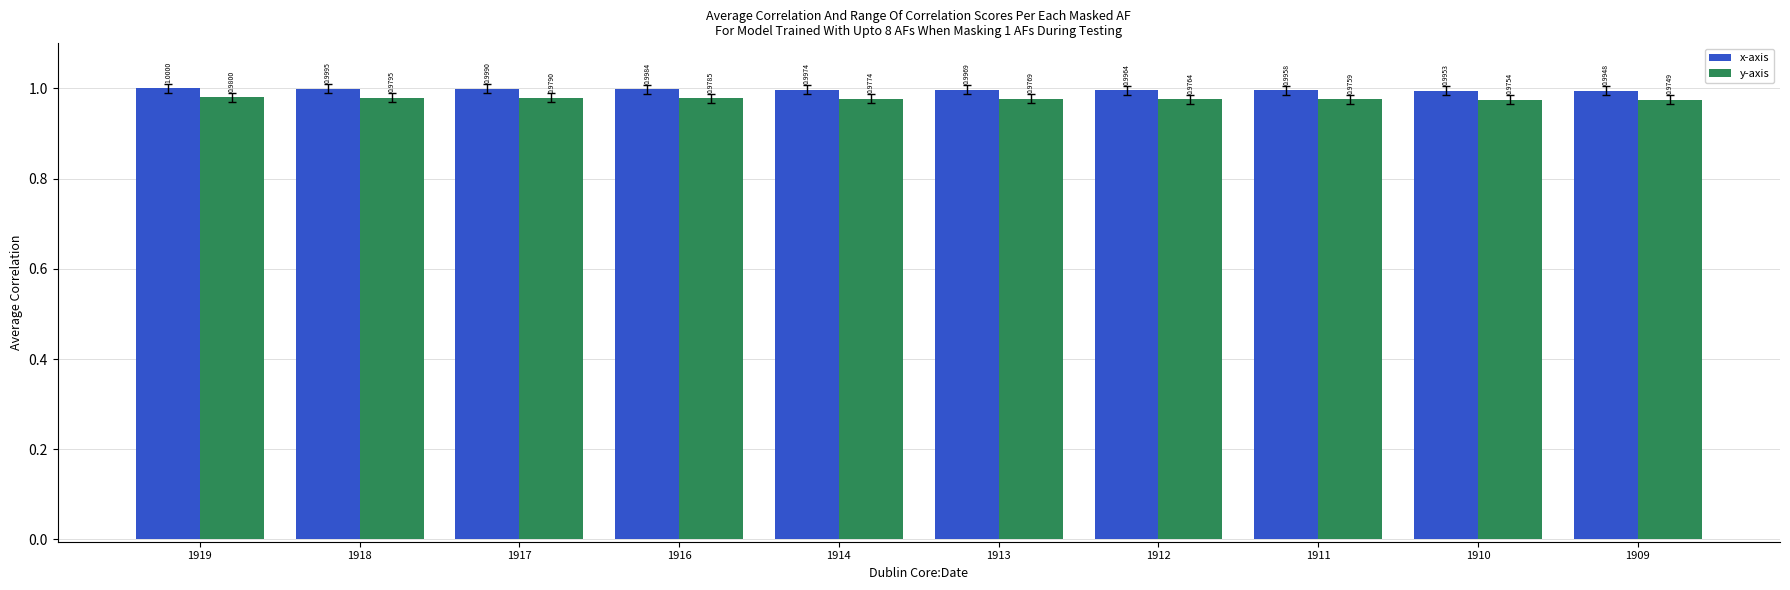

How many groups of bars are there?

10